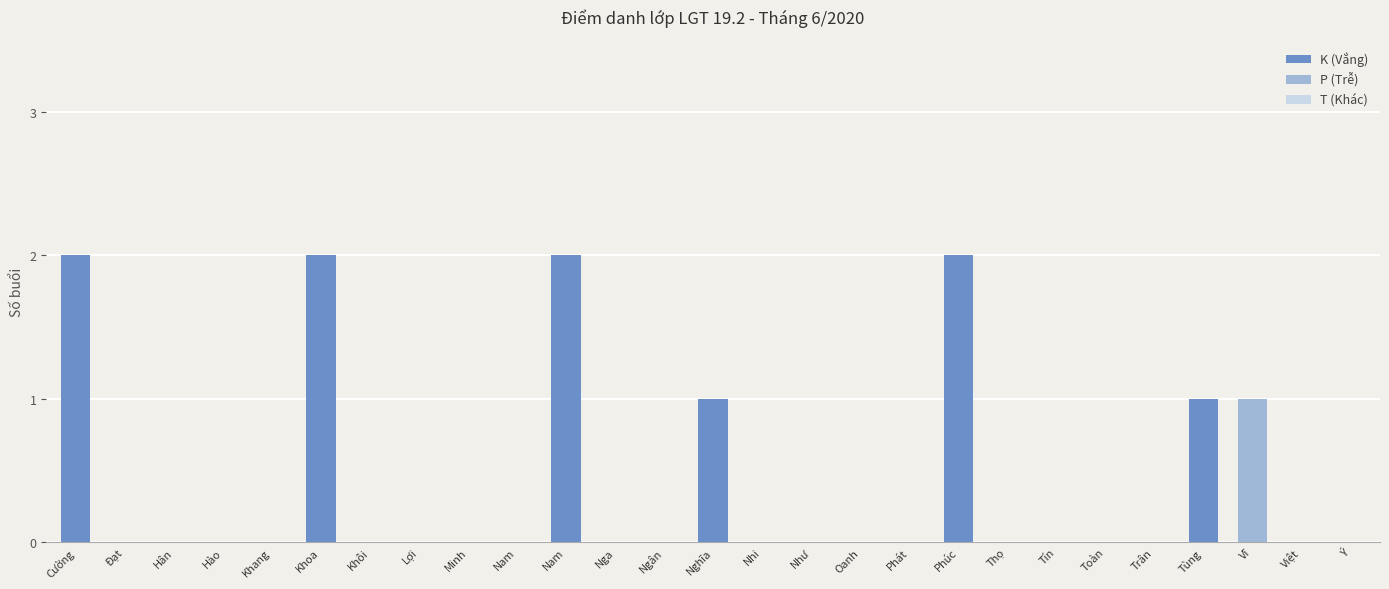

Which series has the largest total across all categories?

K (Vắng)